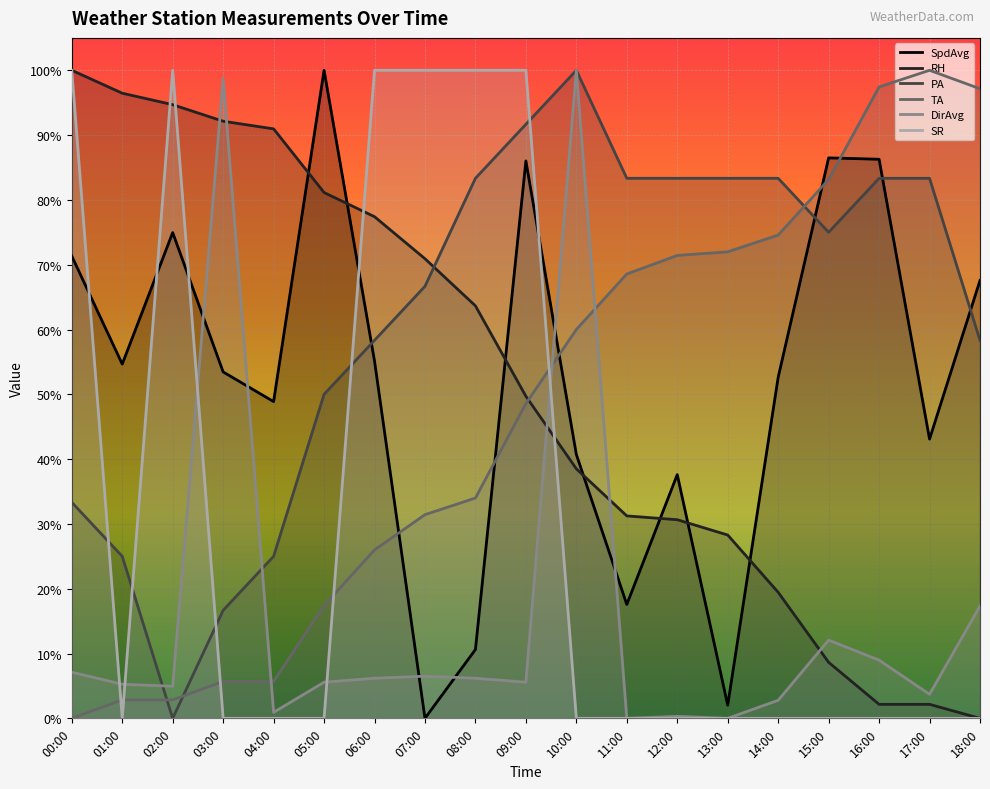

How many lines are shown in the chart?

6